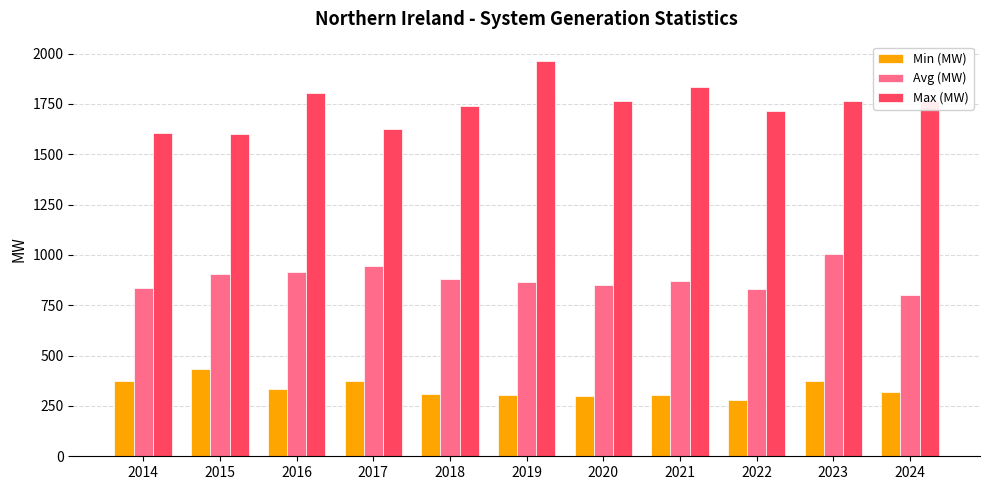

What is the lowest value of the Min (MW) series?

280.9